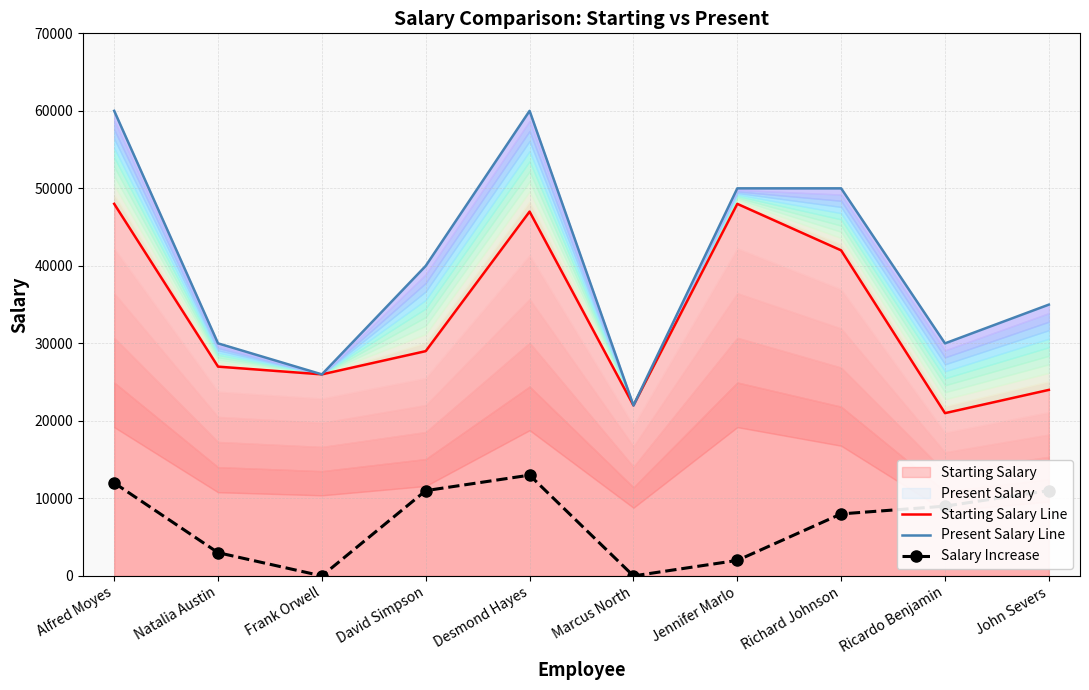

What is the label of the 7th point from the left?

Jennifer Marlo